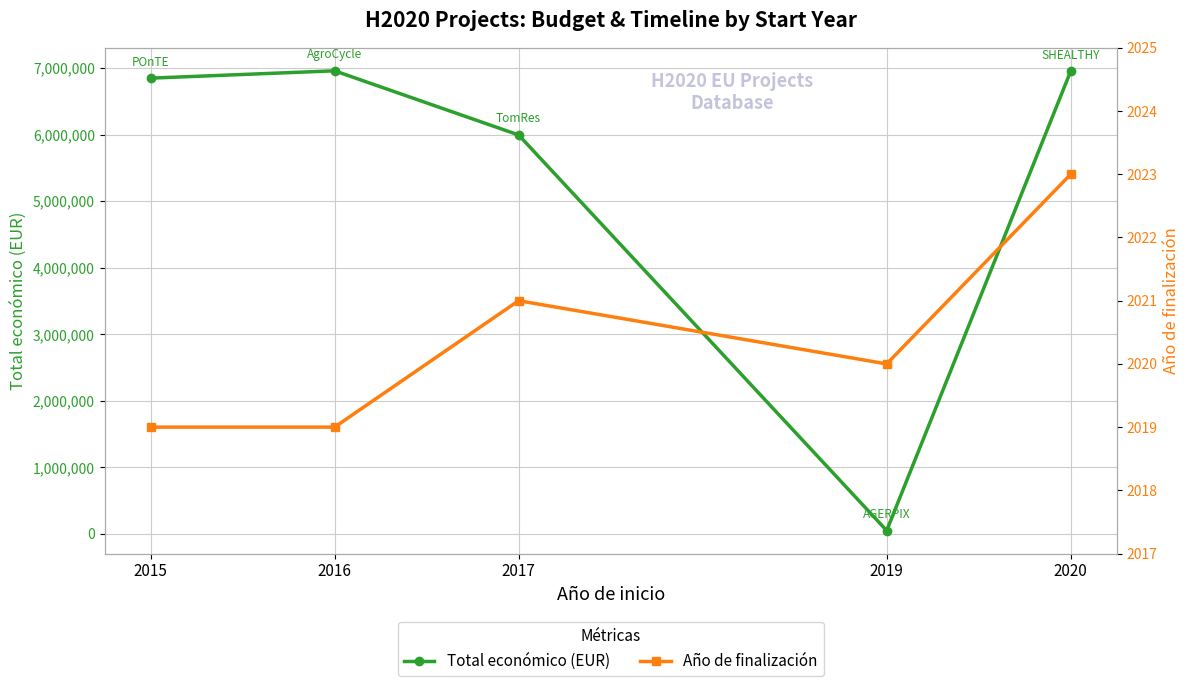

Count the Año de finalización values in the range 2019 to 2021.

4